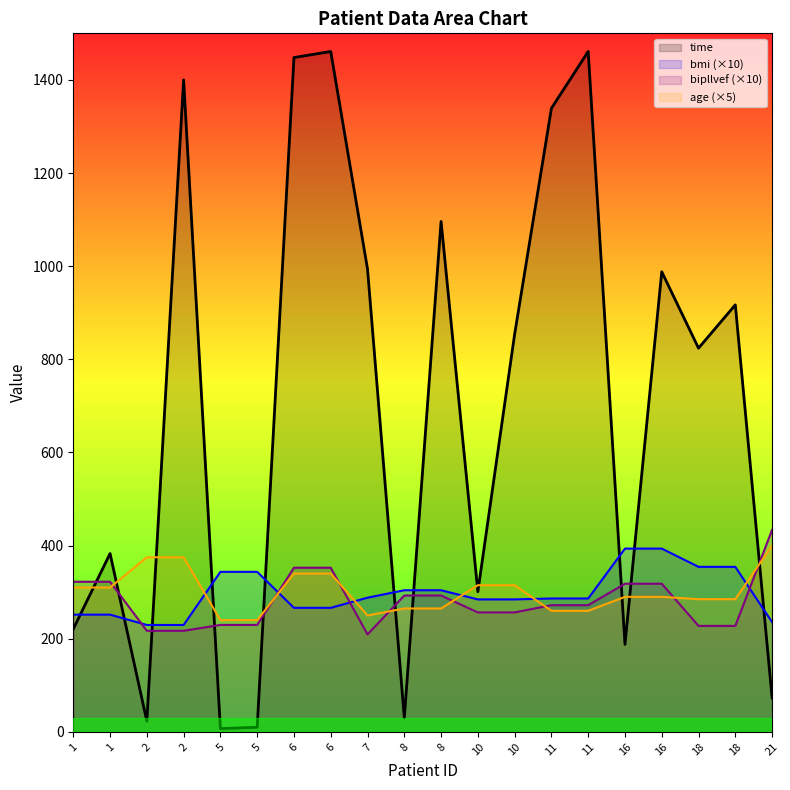

What is the value of the age point at the 15th from the left?

260.0